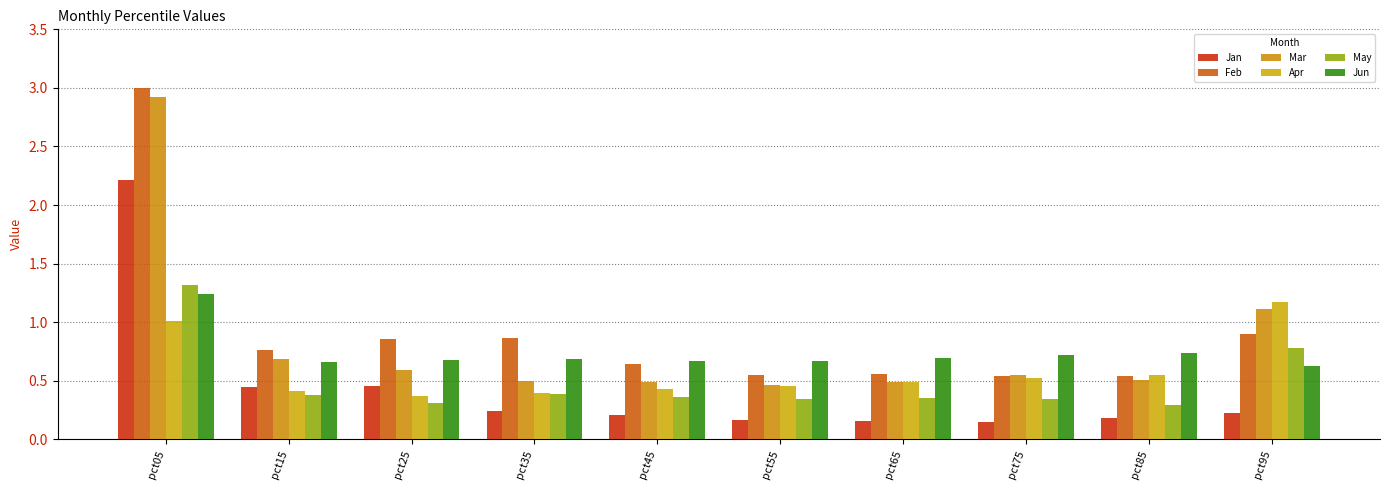

Is it true that Mar equals 0.9 at pct75?

False